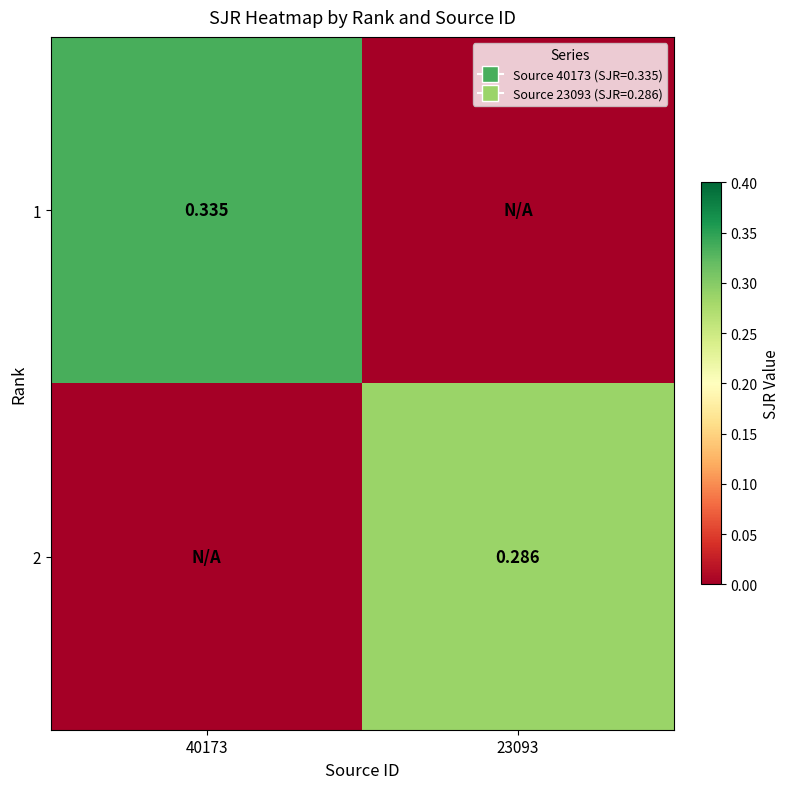

The value of 2 at 23093 is 0.1. True or false?

False